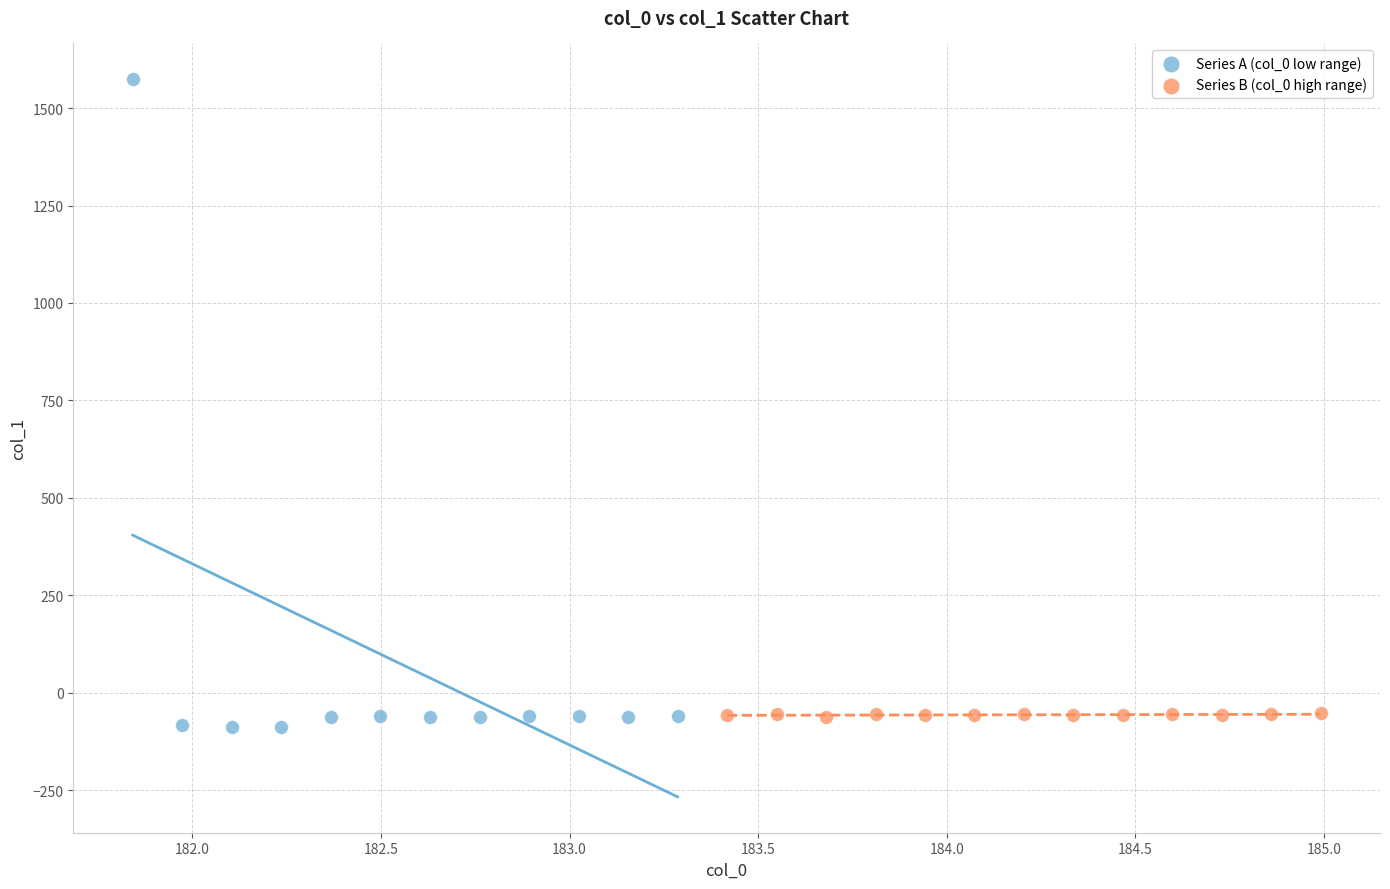

Which series has the largest Y range (max minus min)?

Series A (col_0 low range)